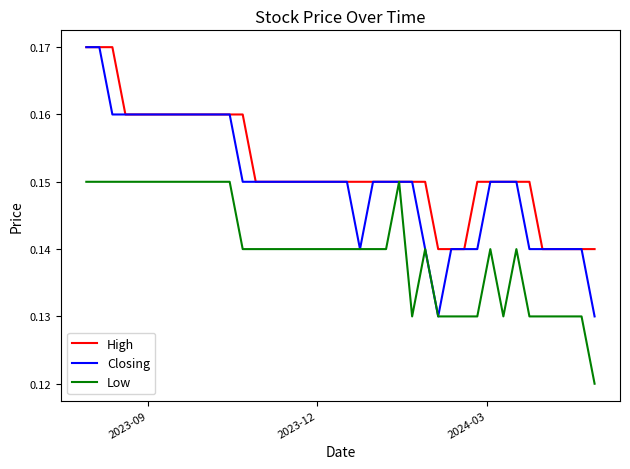

Which series has the largest range (max minus min)?

Closing